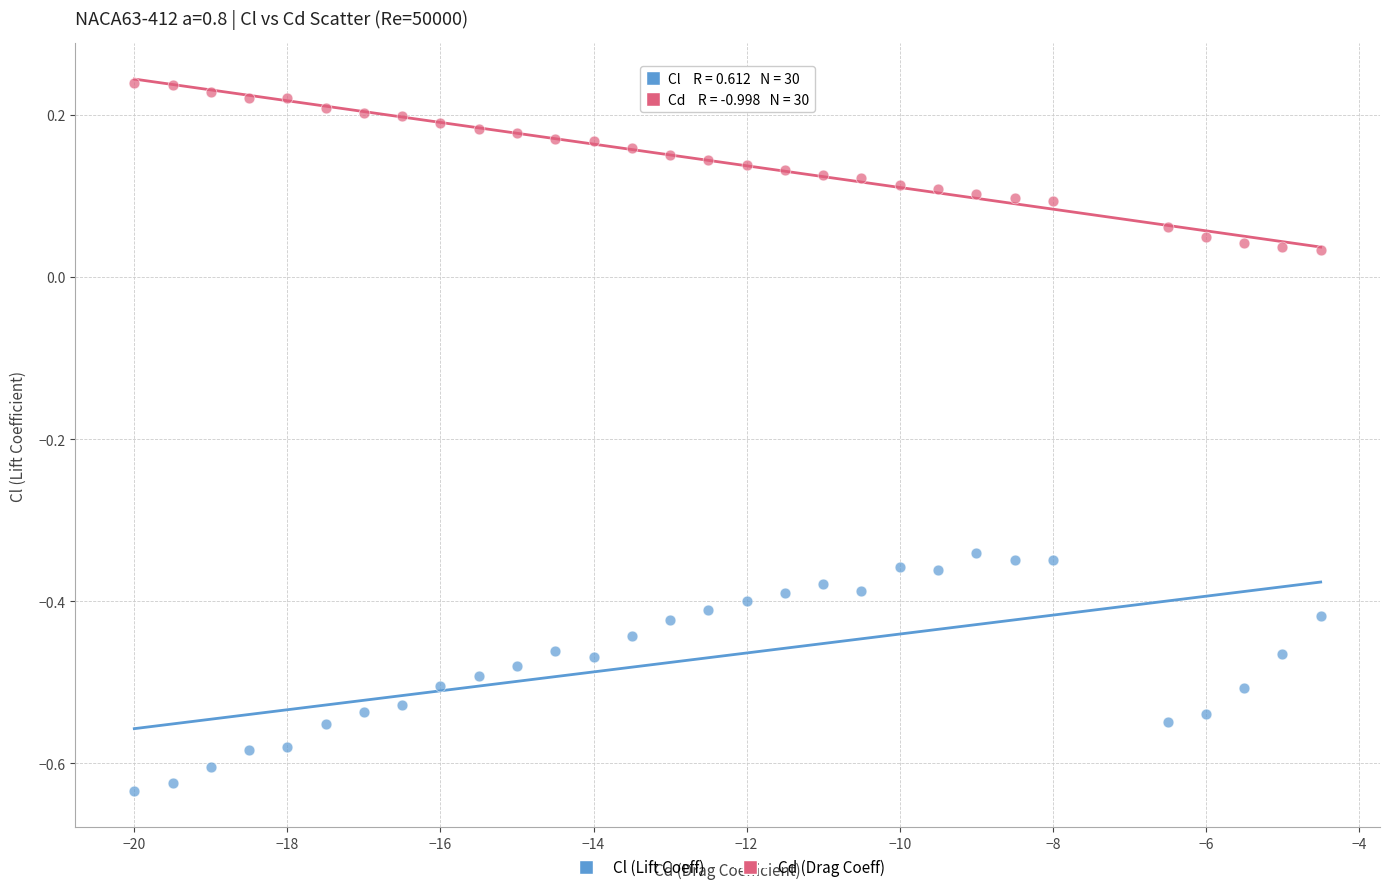

Across all data points, what is the range of X values (max minus min)?

15.5